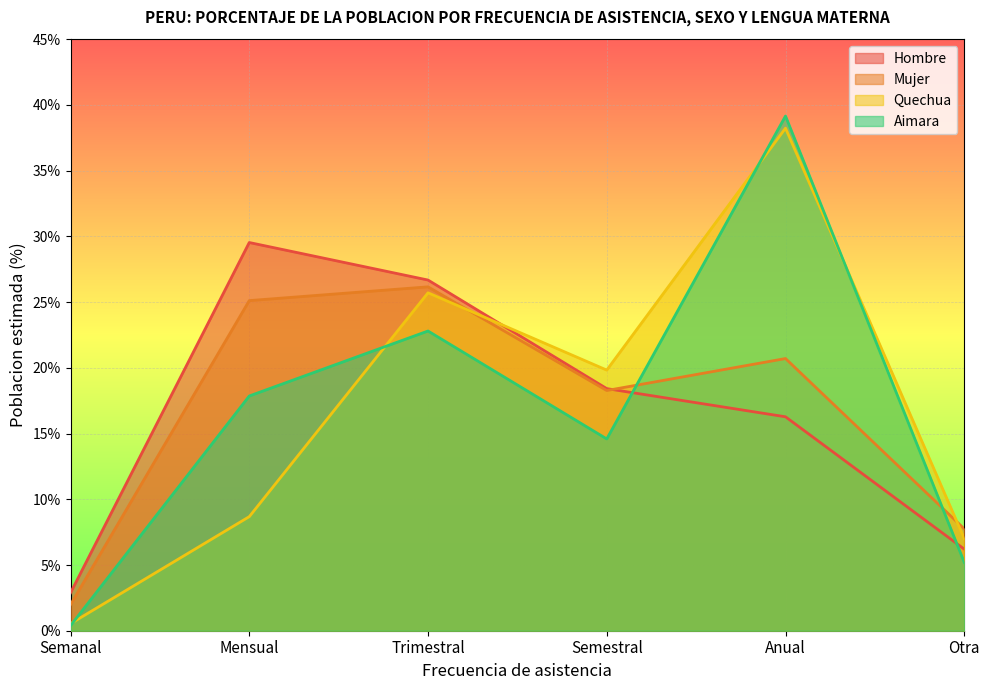

True or false: Mujer and Hombre intersect in this chart.

True